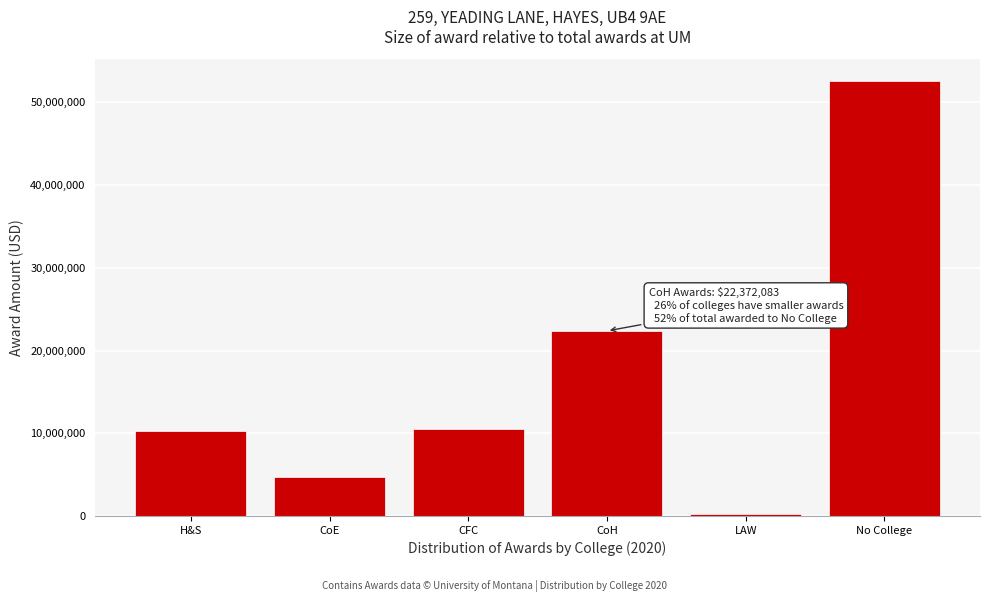

What is the change in value from CoE to CFC?

+5785758.3